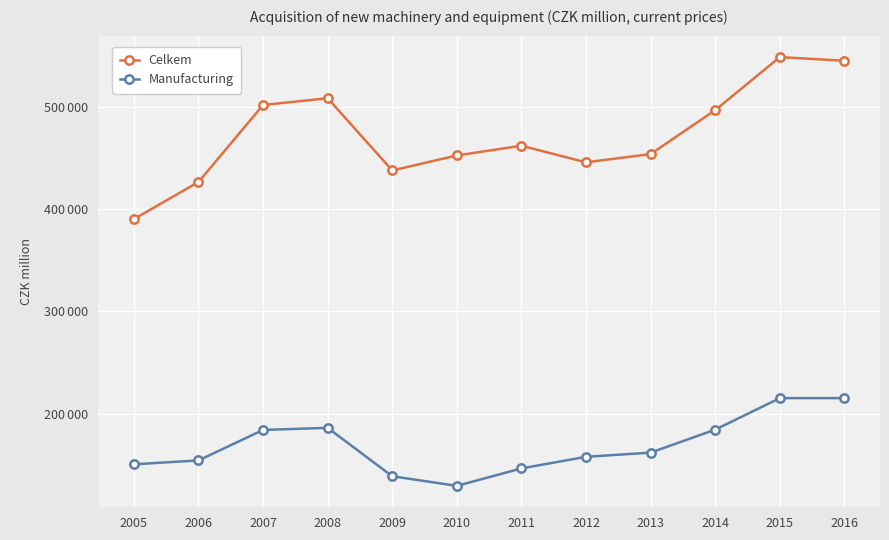

Reading left to right, what are all the values shown in this chart?

Celkem: 390302	426581	501842	508479	437867	452541	462058	445789	453923	496871	548712	545099
Manufacturing: 150598	154398	184188	186254	138901	129551	146589	157935	162031	184523	215316	215304